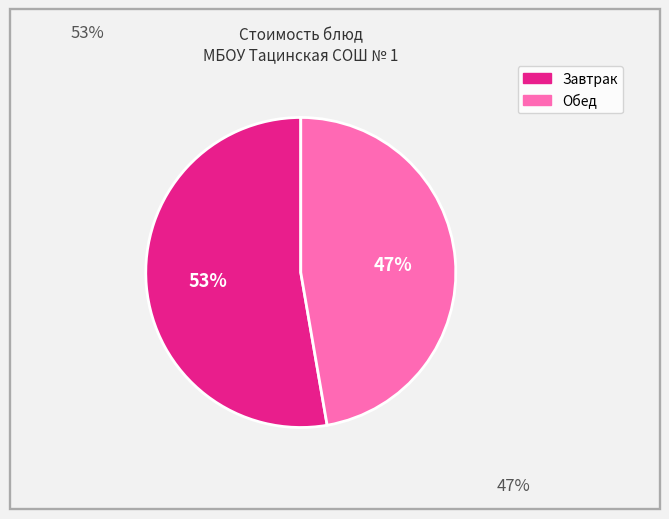

Does any single category account for the majority?

Yes